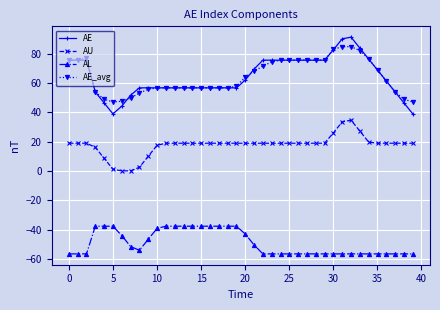

What is the highest value of the AE series?

91.2